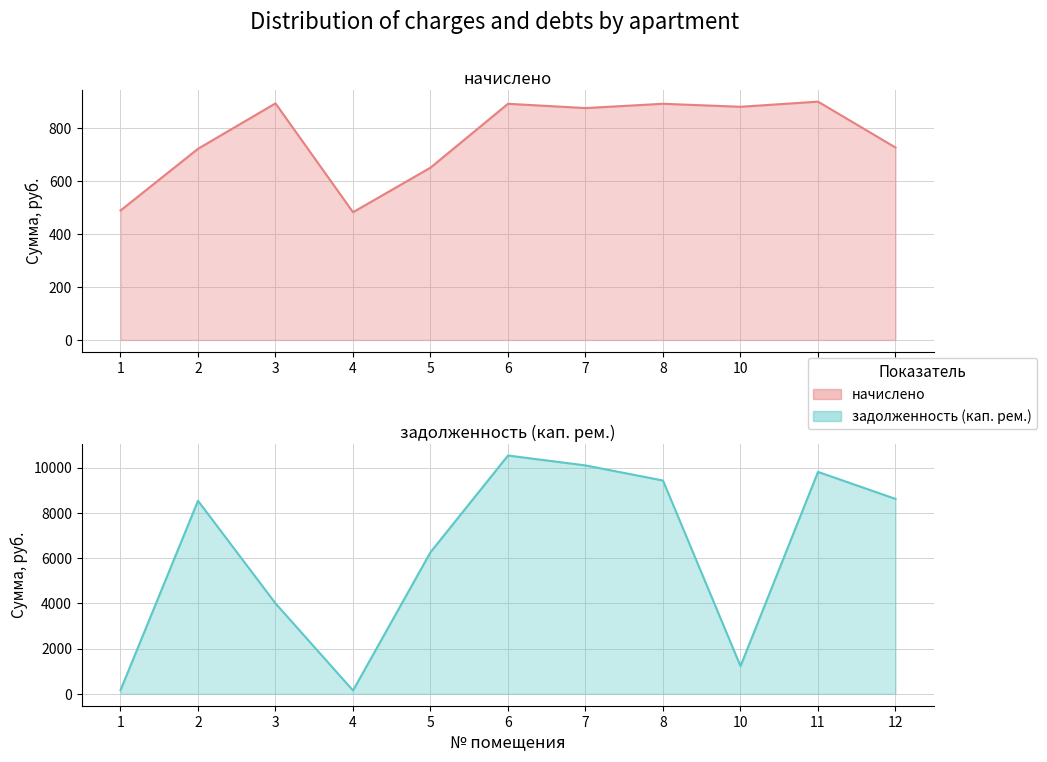

Reading right to left, extract all data points from this chart.

начислено: 12=727.4	11=900.7	10=881.3	8=892.6	7=876.4	6=892.6	5=651.2	4=482.8	3=894.2	2=722.5	1=489.2
задолженность (кап. рем.): 12=8620.8	11=9814.2	10=1224.8	8=9432.8	7=10101.2	6=10539.2	5=6262.4	4=146.1	3=3999.4	2=8537.2	1=161.5